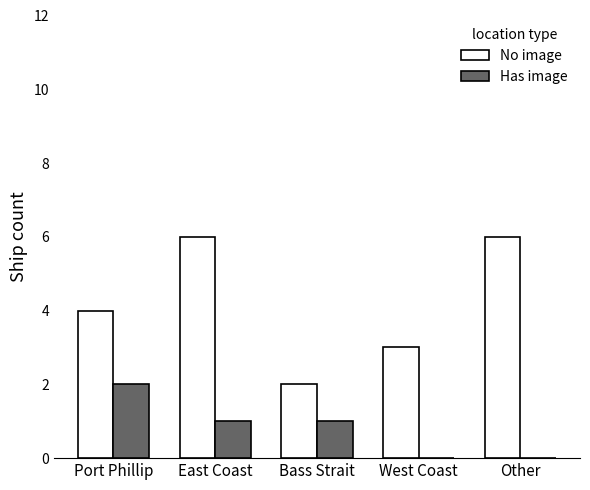

Reading left to right, what are all the values shown in this chart?

No image: Port Phillip=4	East Coast=6	Bass Strait=2	West Coast=3	Other=6
Has image: Port Phillip=2	East Coast=1	Bass Strait=1	West Coast=0	Other=0